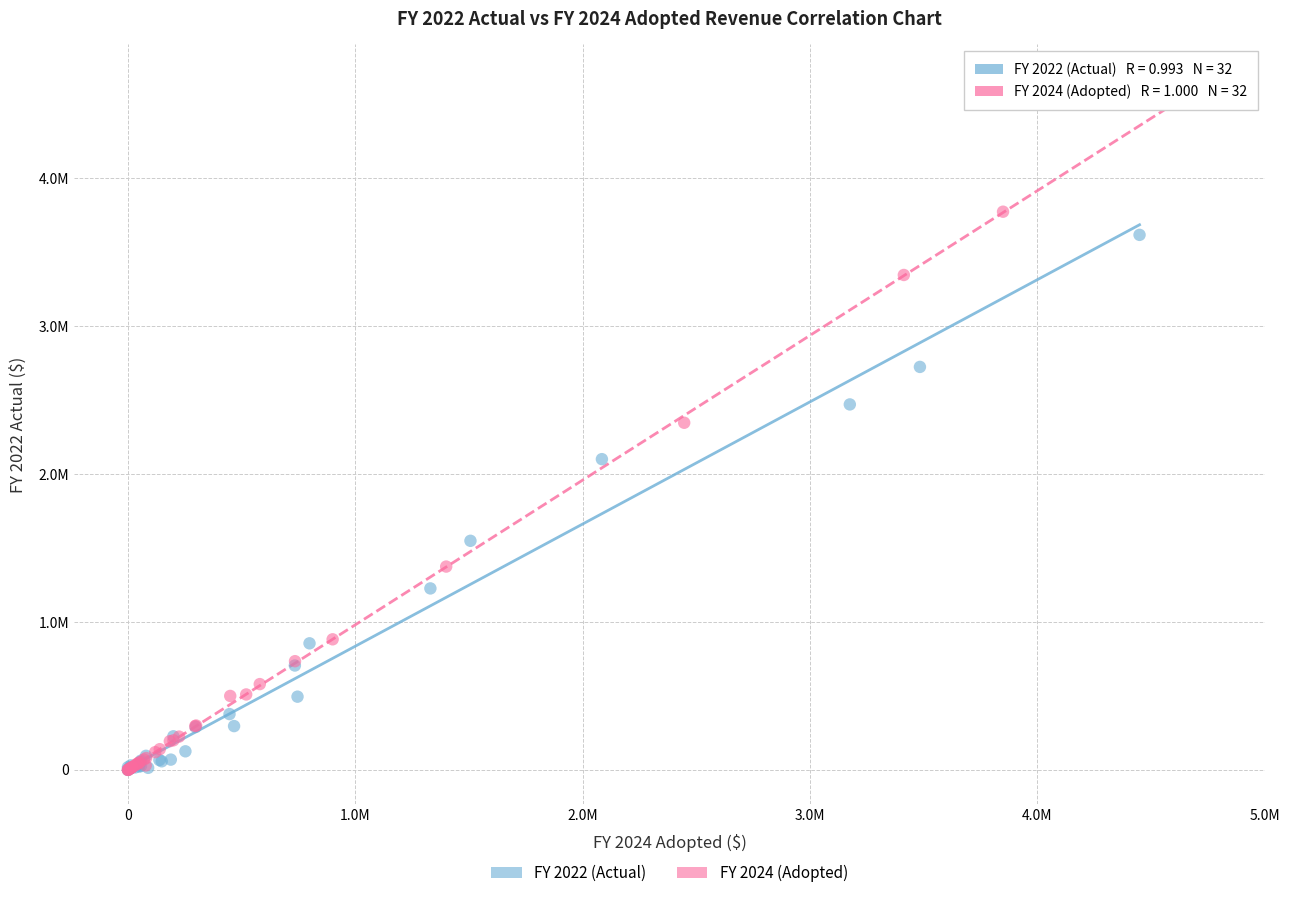

What are all the series names shown in the legend?

FY 2022 (Actual), FY 2024 (Adopted)